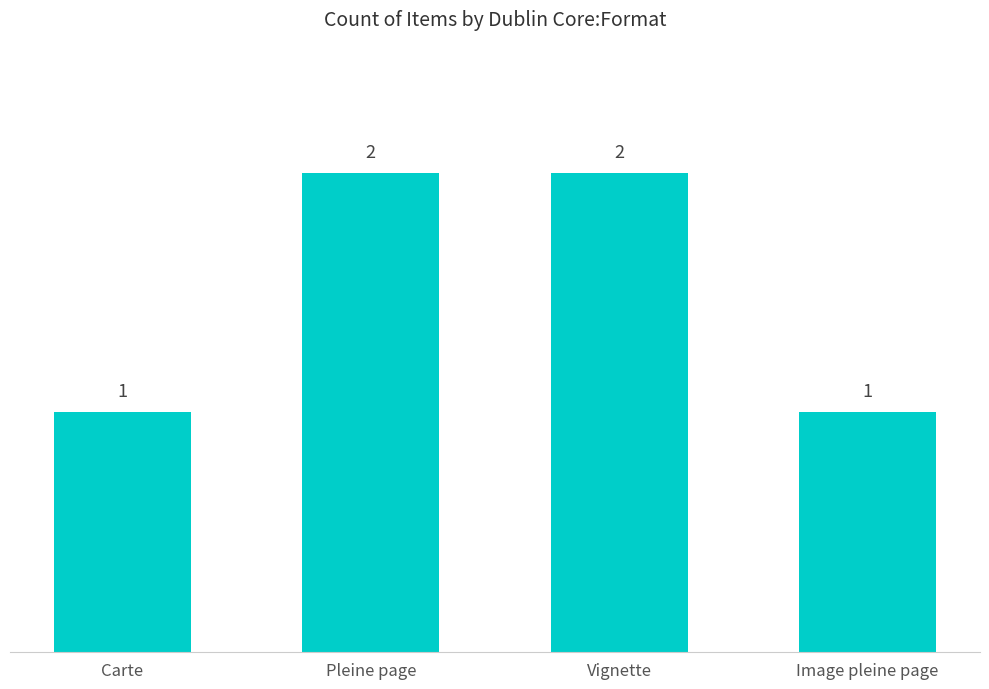

What is the change in value from Pleine page to Image pleine page?

-1